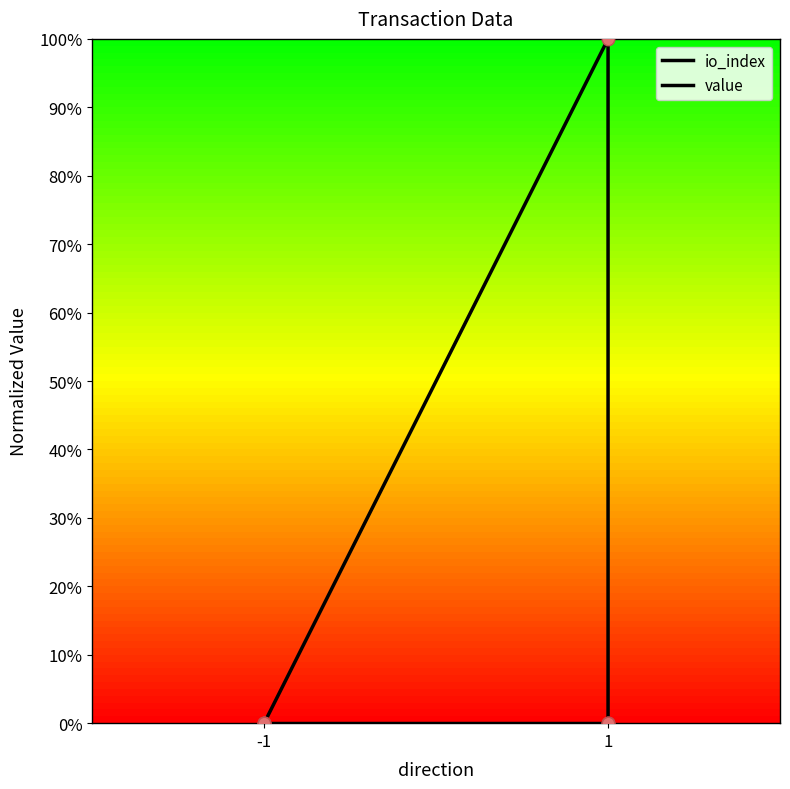

Which series reaches the minimum Y coordinate?

io_index